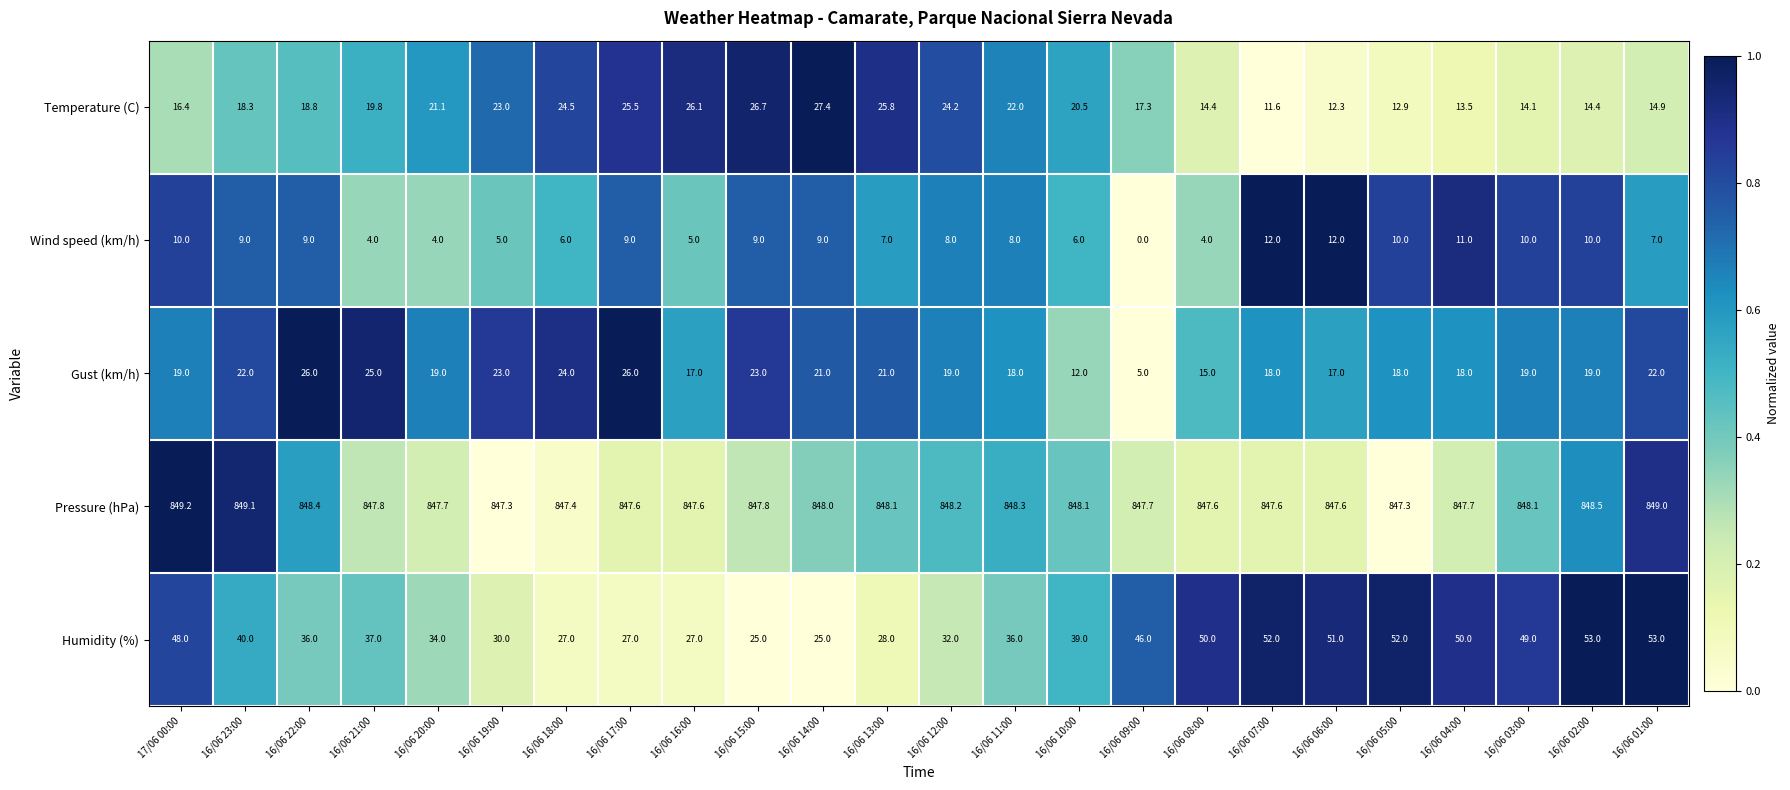

What is the average value of the Gust (km/h) series?

19.4